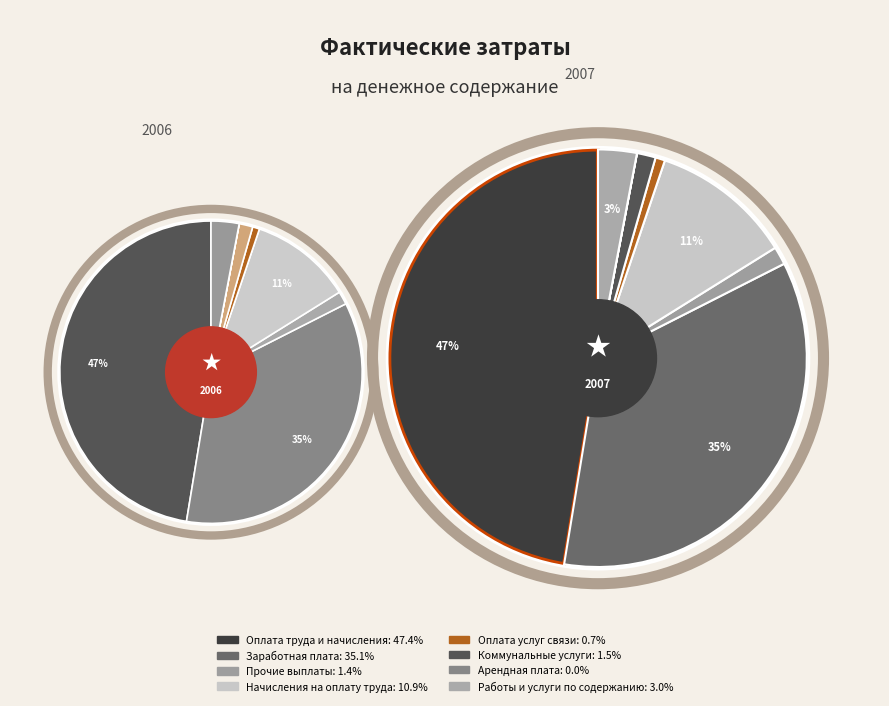

Is there any slice that represents more than half of the pie?

No